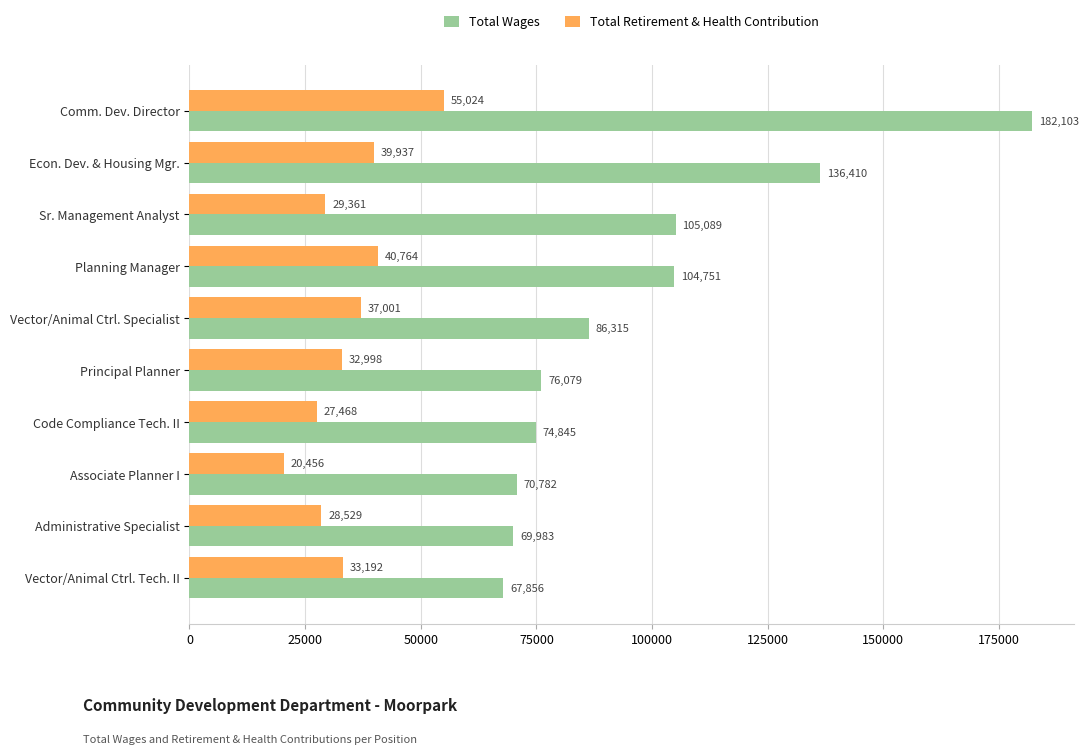

What is the difference between the highest and lowest values at Vector/Animal Ctrl. Tech. II?

34664